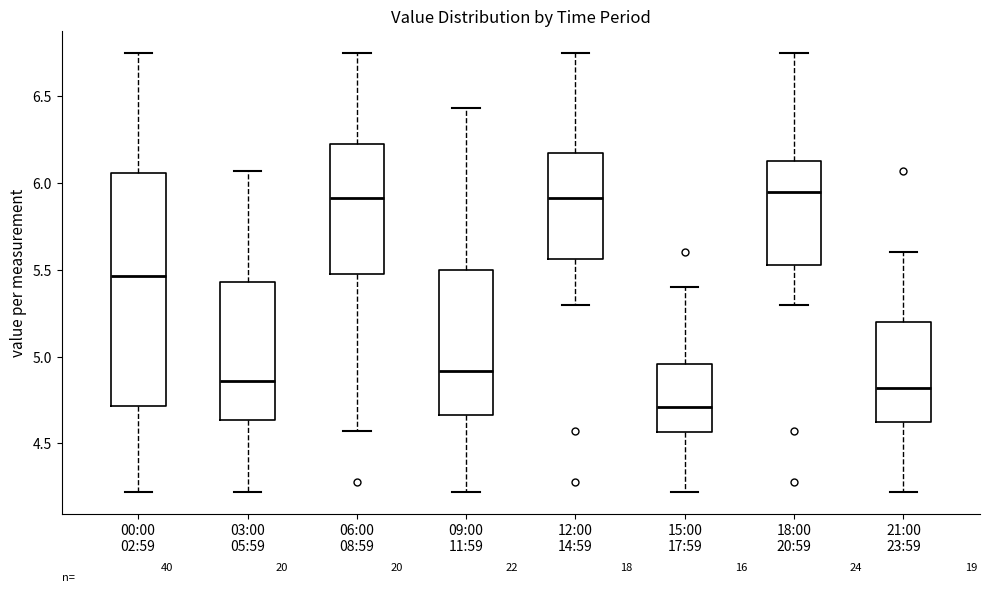

Reading left to right, read every box against the y-axis: the position of its median line, the range the box covers, and the ends of its whiskers. The values are not printed on the chart, so give them approximately, as read against the axis.

00:00 02:59: median 5.45, box 4.70 to 6.05, whiskers 4.20 to 6.75
03:00 05:59: median 4.85, box 4.65 to 5.45, whiskers 4.20 to 6.05
06:00 08:59: median 5.90, box 5.50 to 6.25, whiskers 4.55 to 6.75
09:00 11:59: median 4.90, box 4.65 to 5.50, whiskers 4.20 to 6.45
12:00 14:59: median 5.90, box 5.55 to 6.20, whiskers 5.30 to 6.75
15:00 17:59: median 4.70, box 4.55 to 4.95, whiskers 4.20 to 5.40
18:00 20:59: median 5.95, box 5.55 to 6.15, whiskers 5.30 to 6.75
21:00 23:59: median 4.80, box 4.65 to 5.20, whiskers 4.20 to 5.60